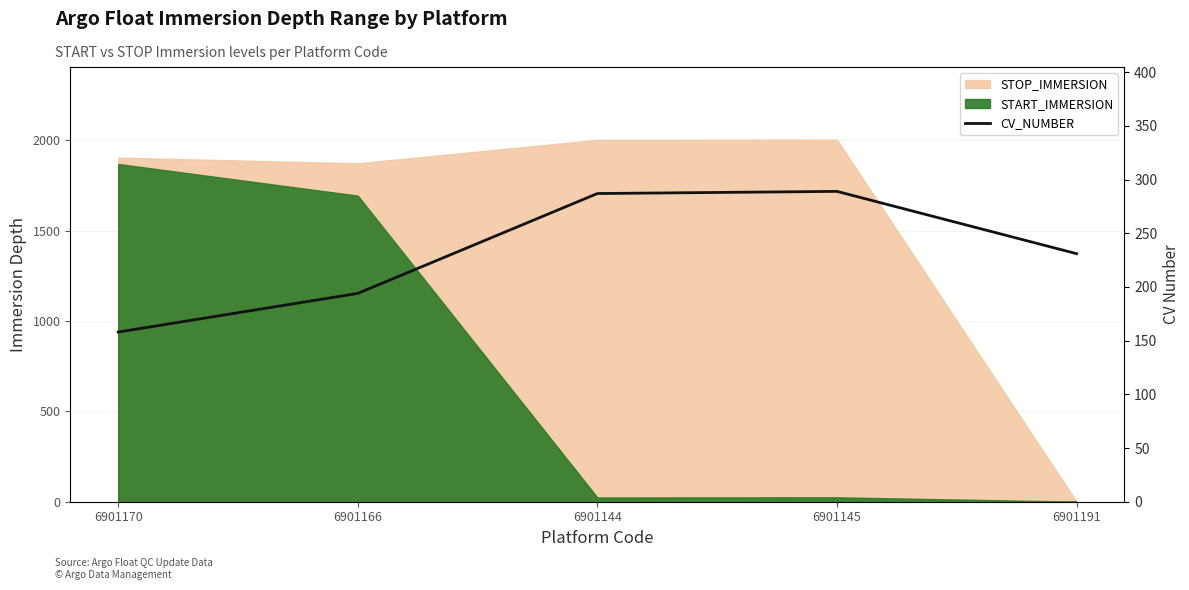

Reading left to right, list all the values displayed in this chart.

6901170=158	6901166=194	6901144=287	6901145=289	6901191=231